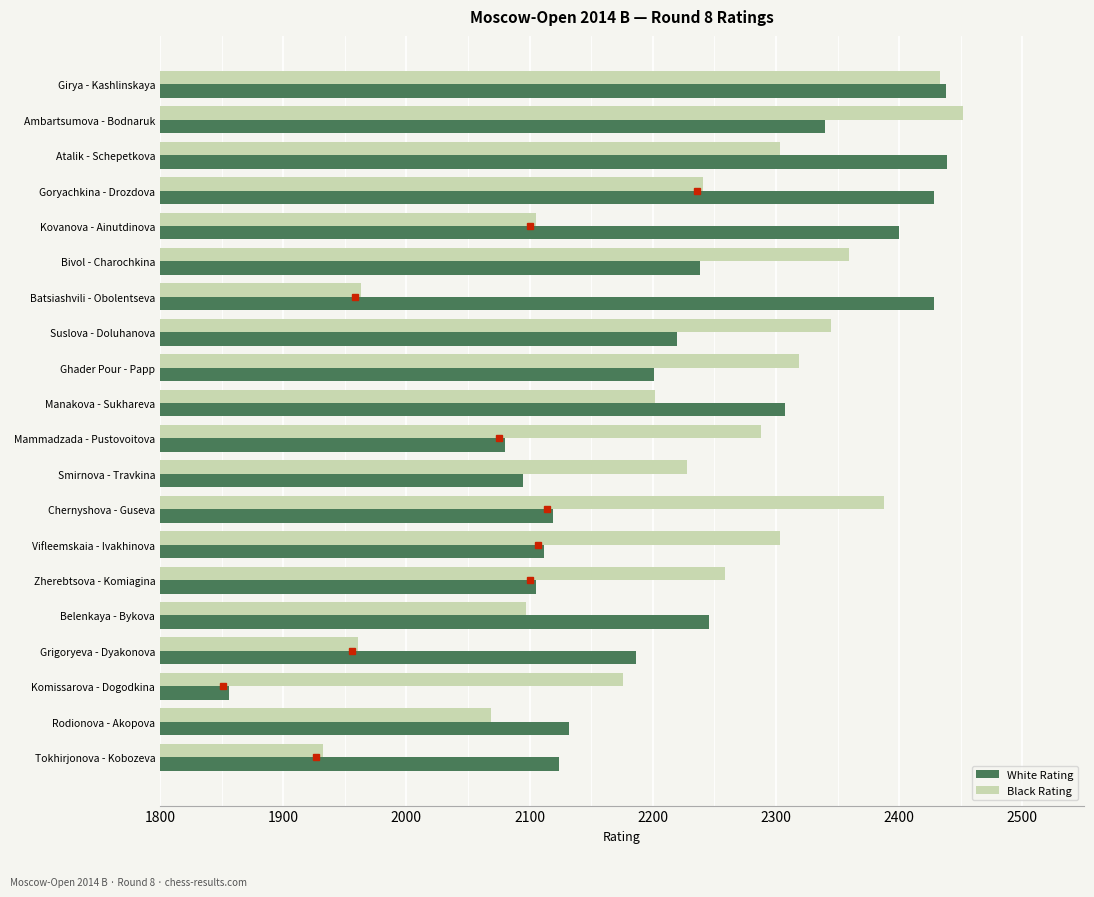

Which series has the largest range (max minus min)?

White Rating